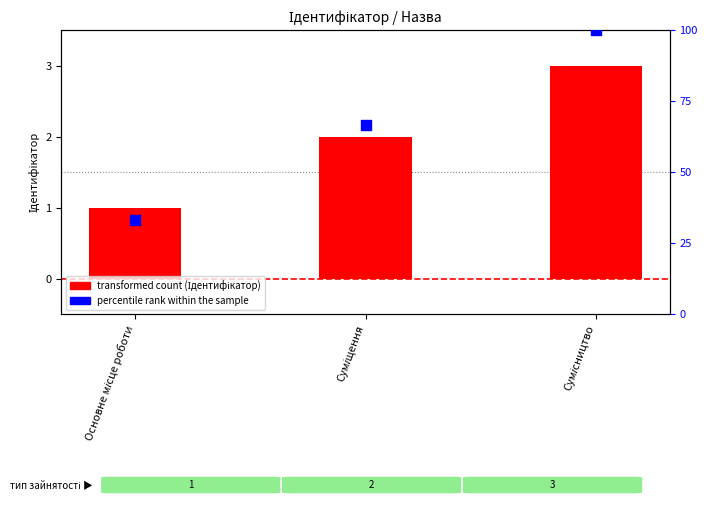

Is the value of percentile rank within the sample at Сумісництво greater than the value of Ідентифікатор at Основне місце роботи?

Yes